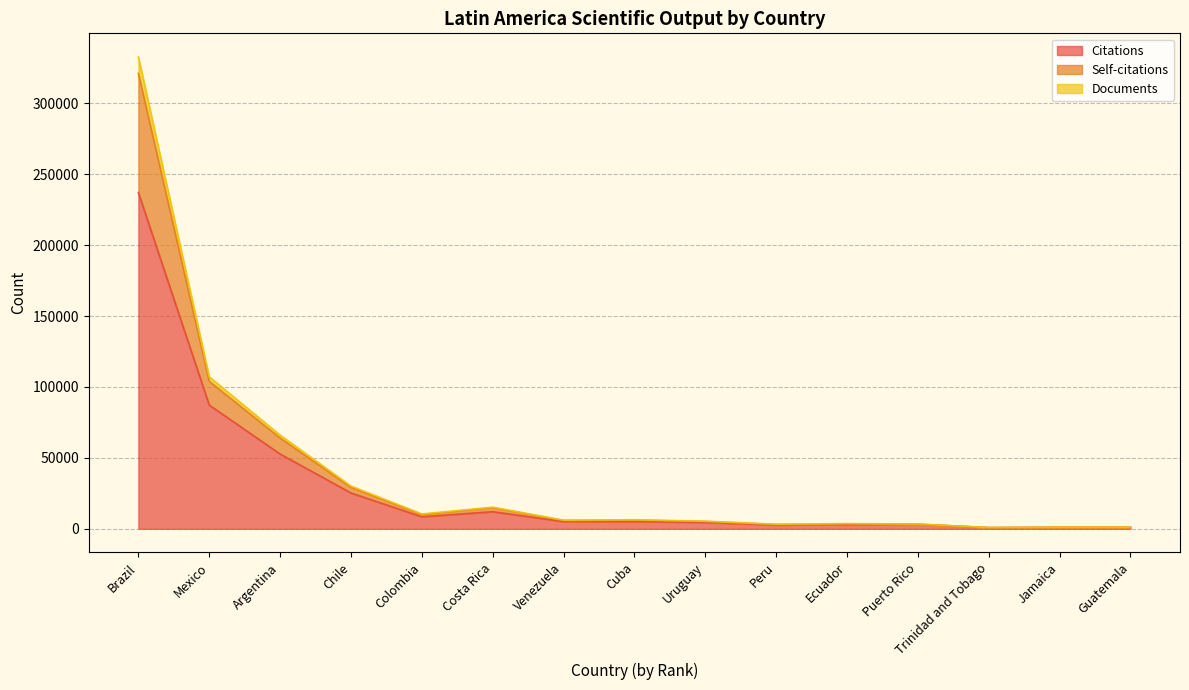

True or false: Documents and Citations cross at least once.

False